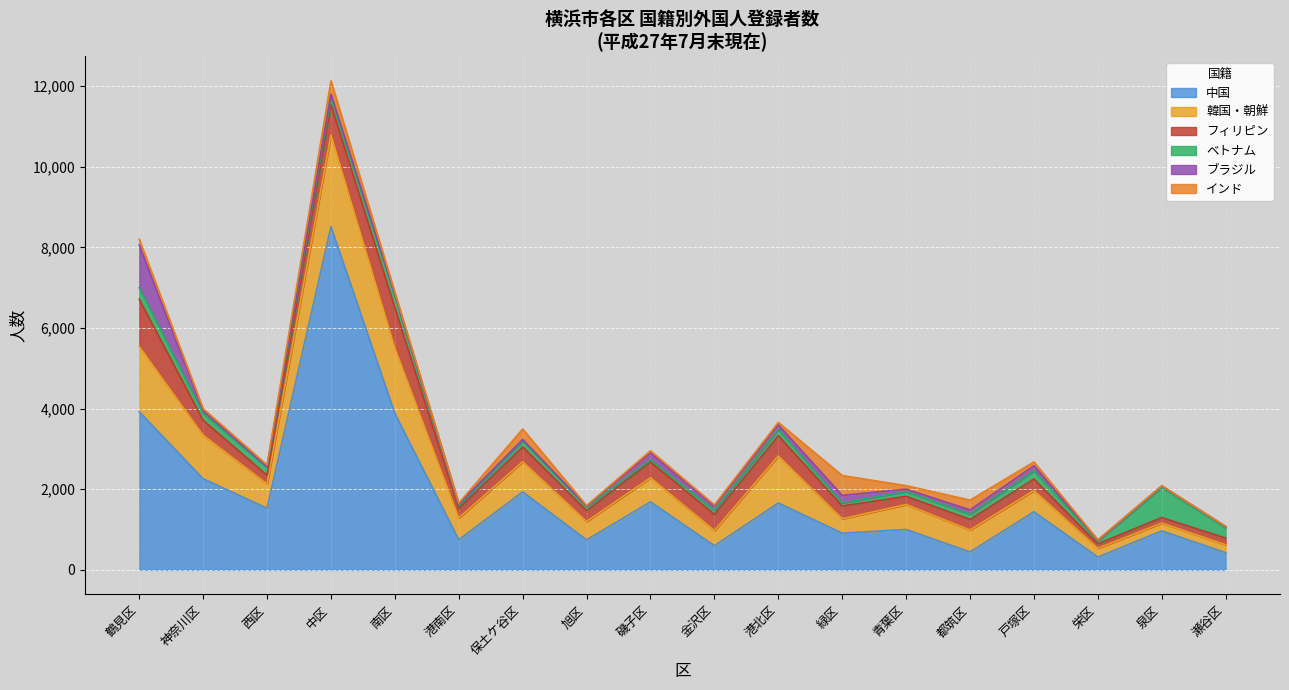

Rank the categories by インド value from highest to lowest.

緑区, 中区, 保土ケ谷区, 都筑区, 鶴見区, 戸塚区, 青葉区, 港北区, 磯子区, 神奈川区, 南区, 西区, 金沢区, 港南区, 旭区, 栄区, 瀬谷区, 泉区